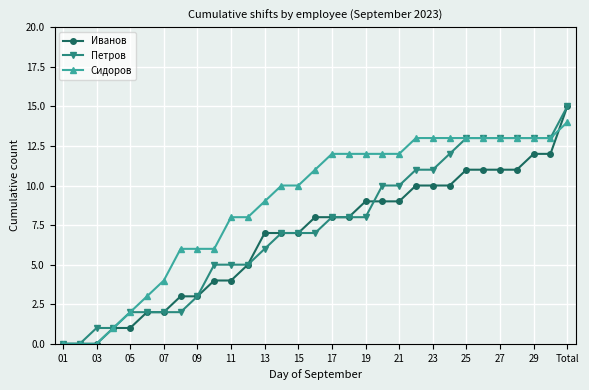

Rank the series by their average value, from lowest to highest.

Иванов, Петров, Сидоров